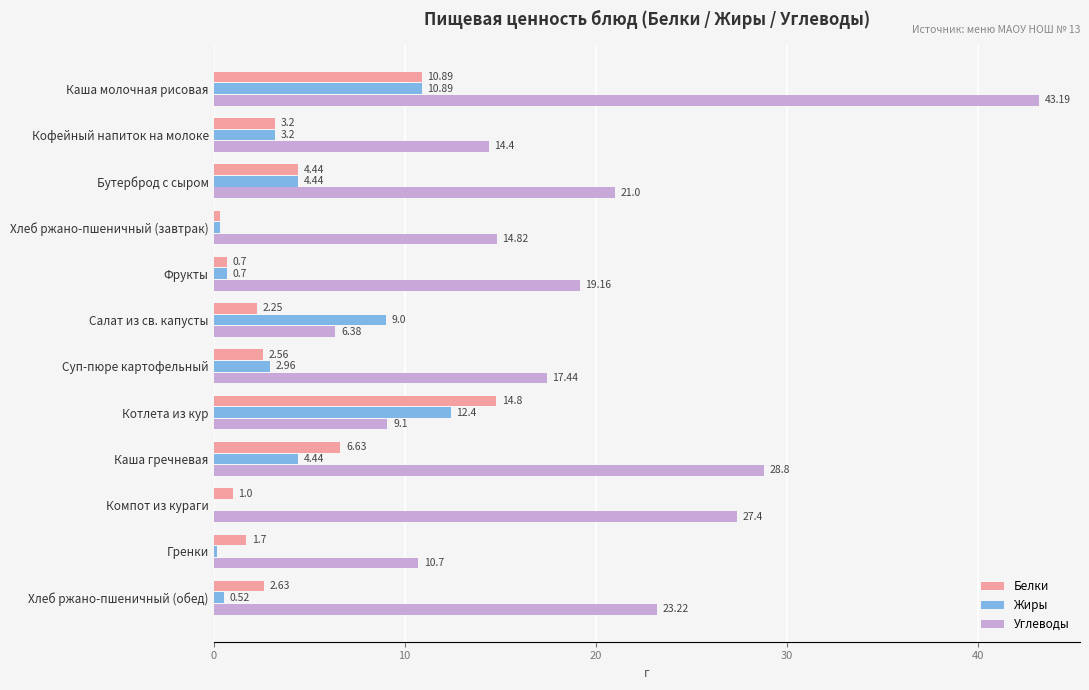

What is the sum of all Белки values?

51.1